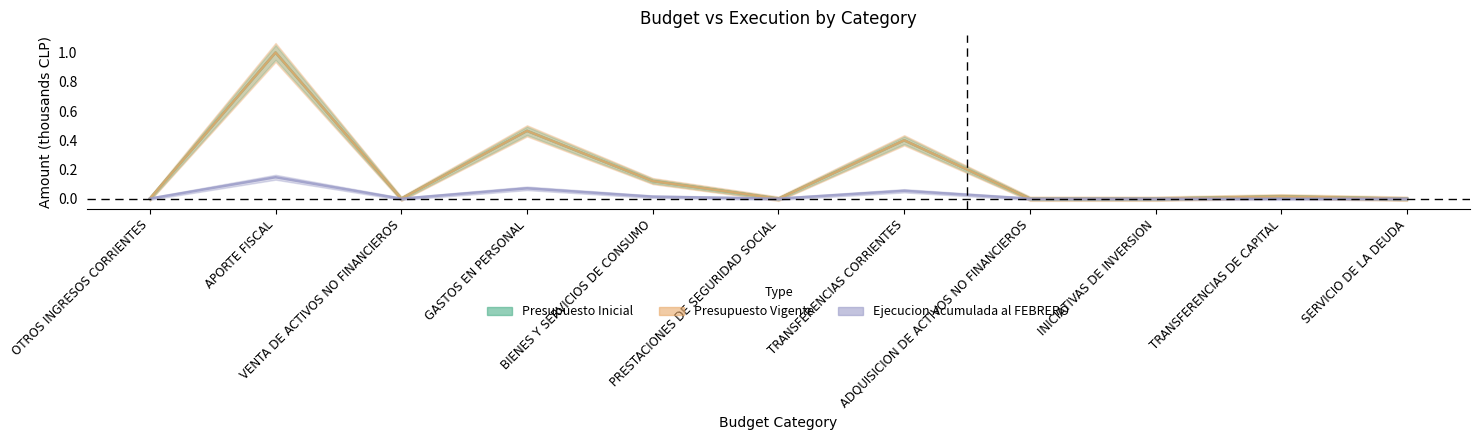

Which series has the largest total across all categories?

Presupuesto Inicial